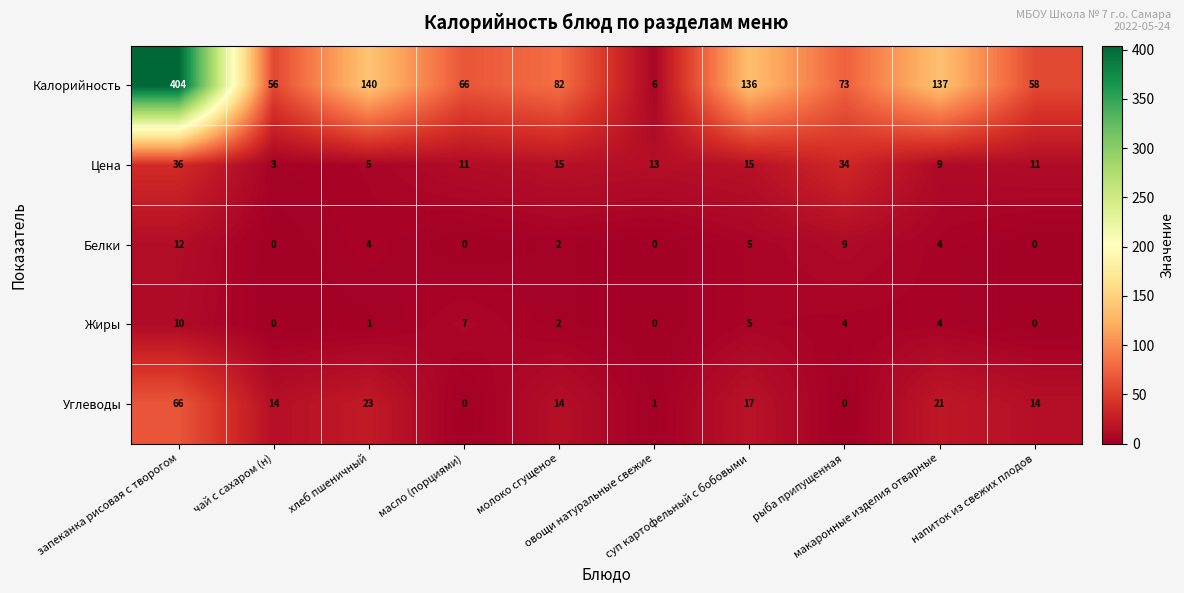

Rank the series by their maximum value, from highest to lowest.

Калорийность, Углеводы, Цена, Белки, Жиры